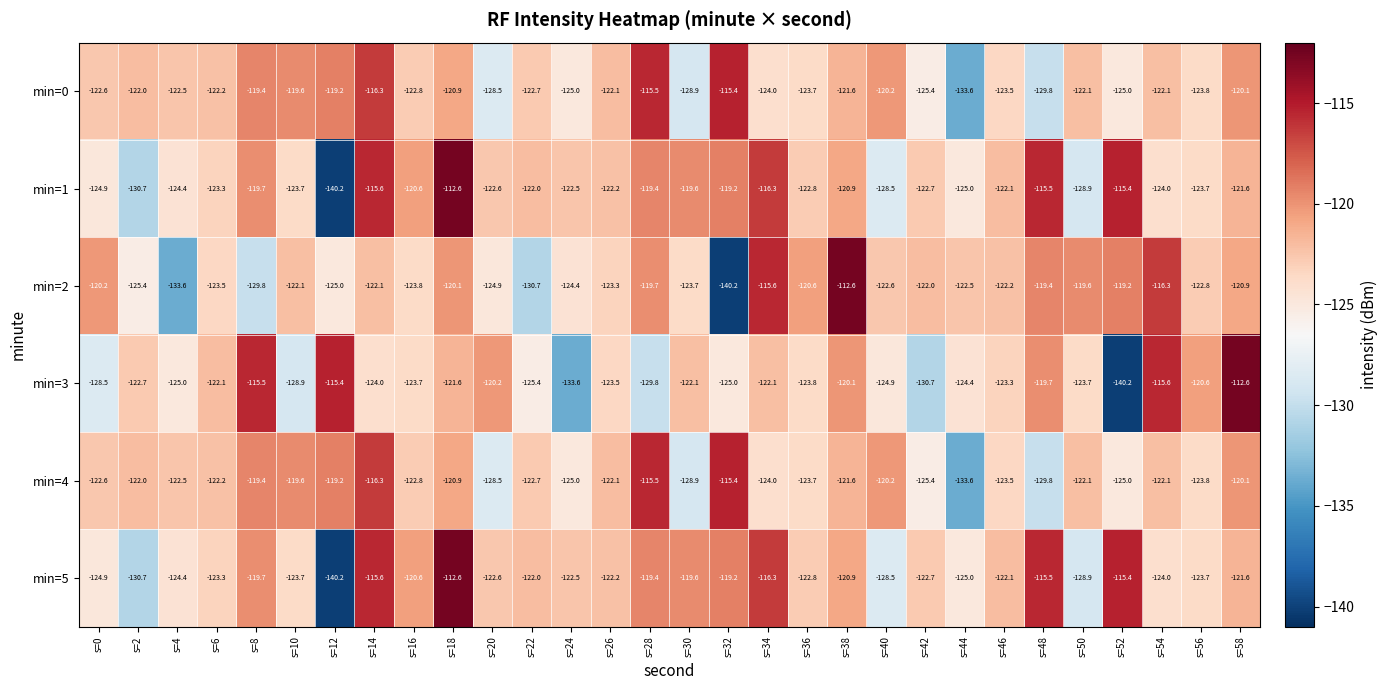

What is the difference between the maximum and minimum values in the min=5 series?

27.6